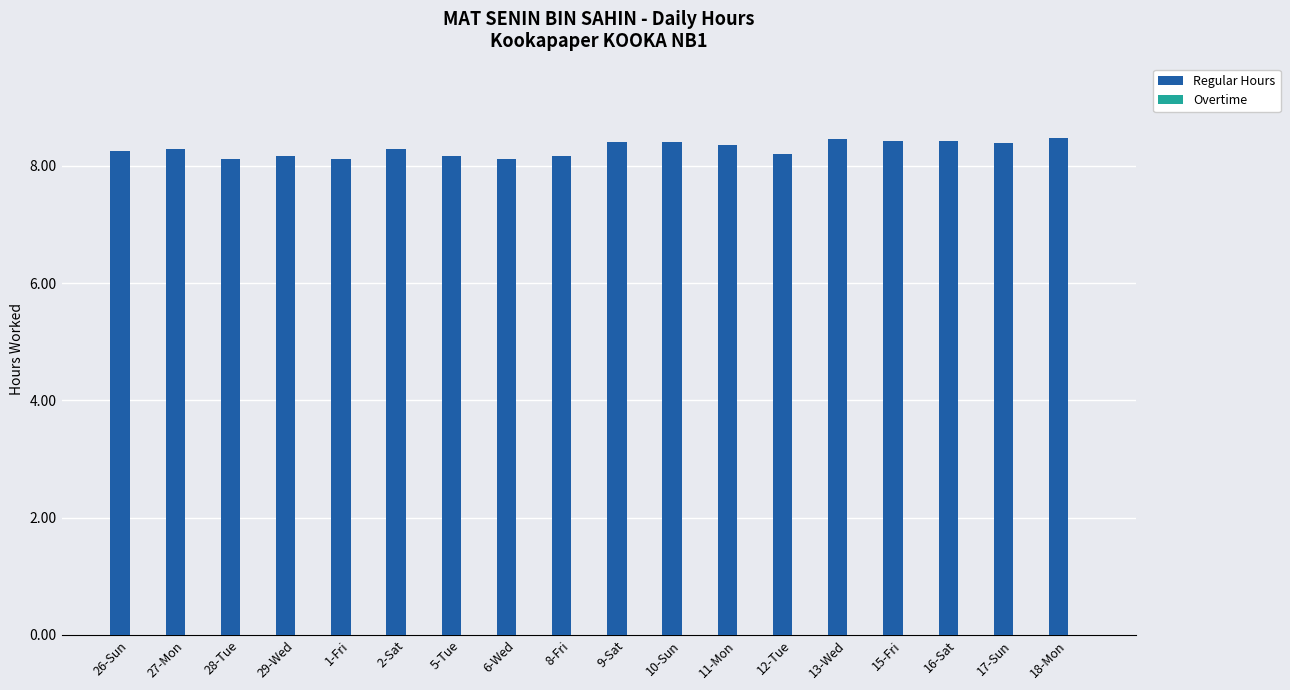

True or false: the data shows 14.9 at 15-Fri.

False